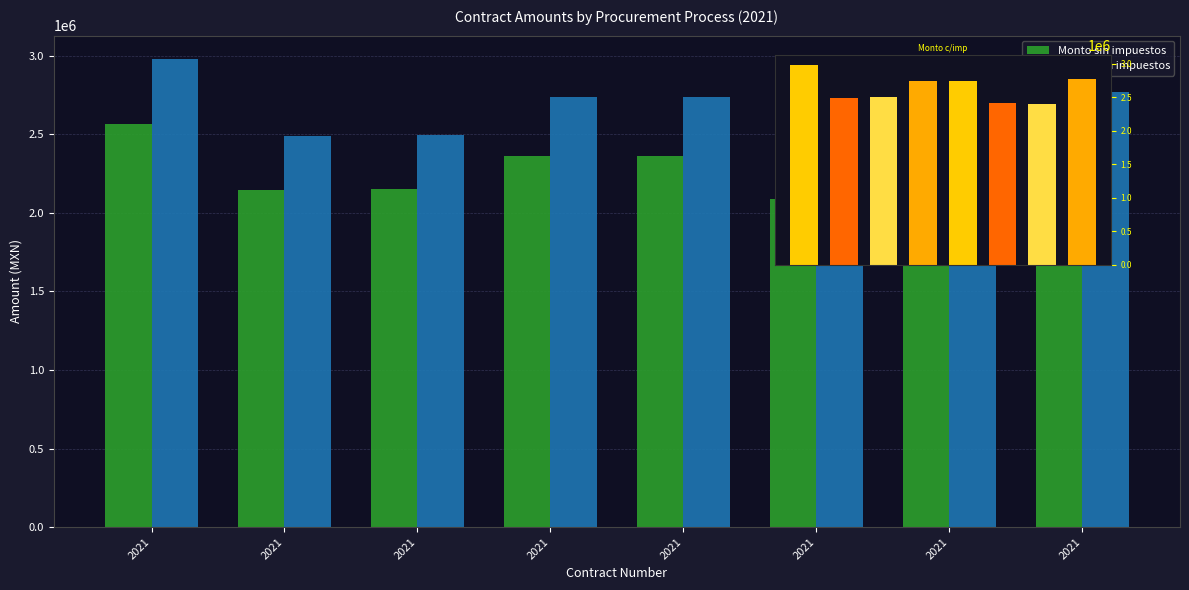

How many categories are shown in the chart?

8